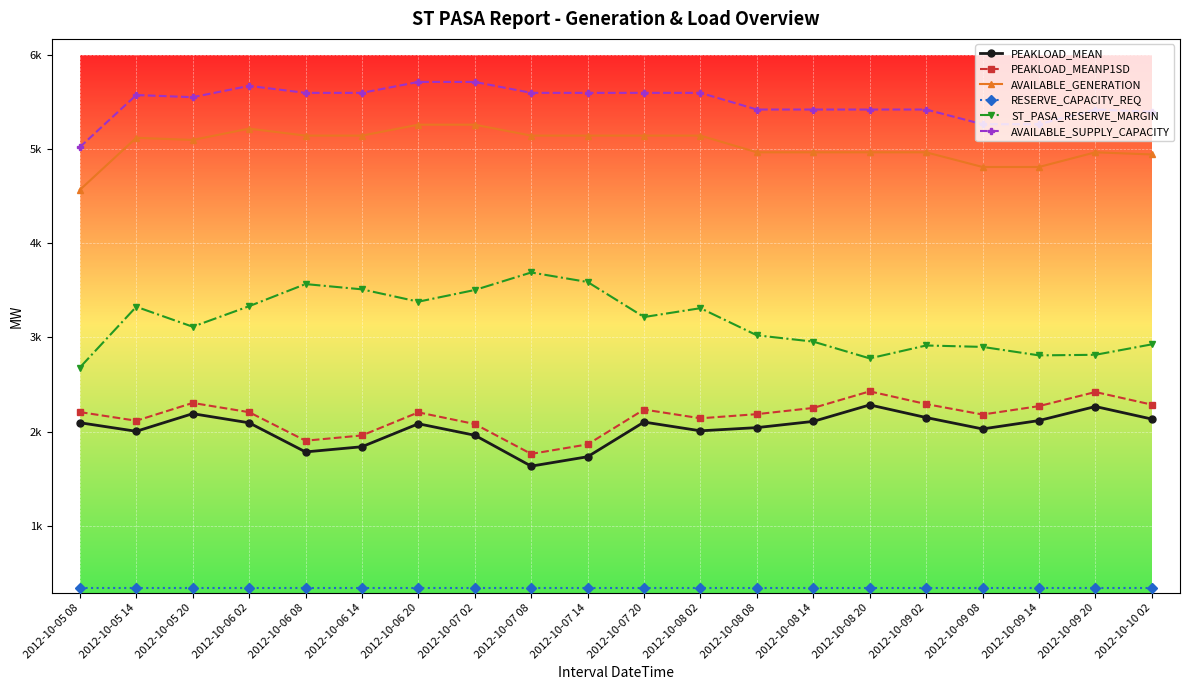

What are all the series names shown in the legend?

PEAKLOAD_MEAN, PEAKLOAD_MEANP1SD, AVAILABLE_GENERATION, RESERVE_CAPACITY_REQ, ST_PASA_RESERVE_MARGIN, AVAILABLE_SUPPLY_CAPACITY